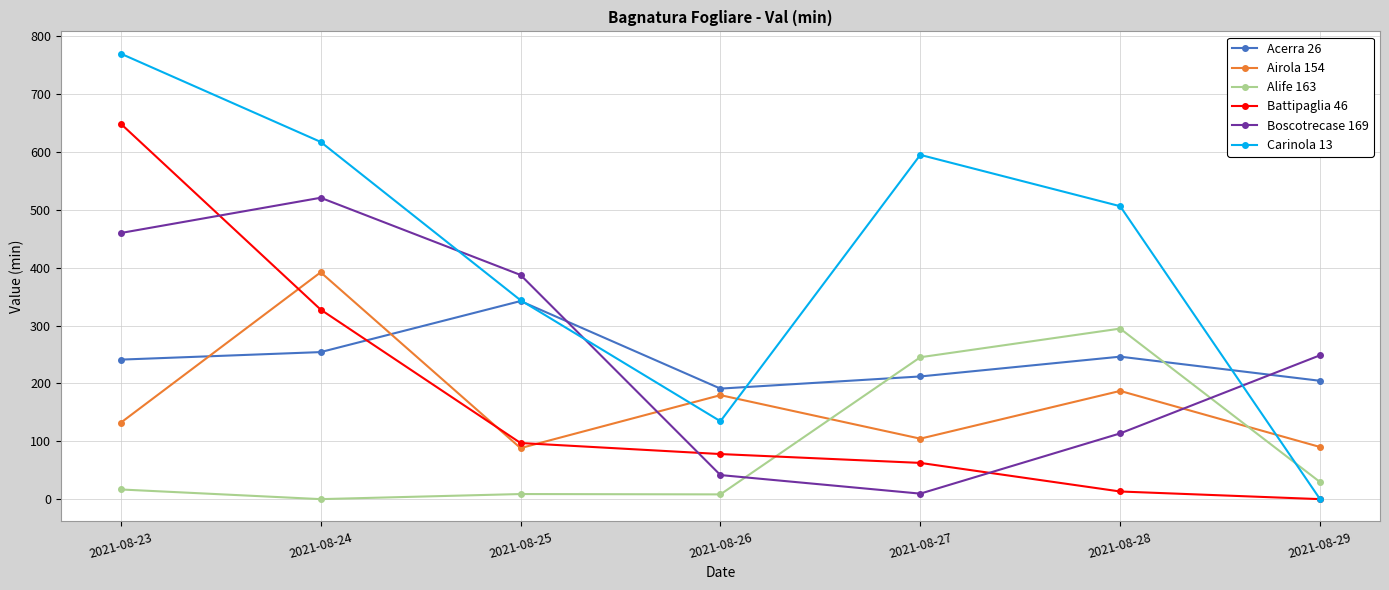

What is the sum of all Battipaglia 46 values?

1226.9